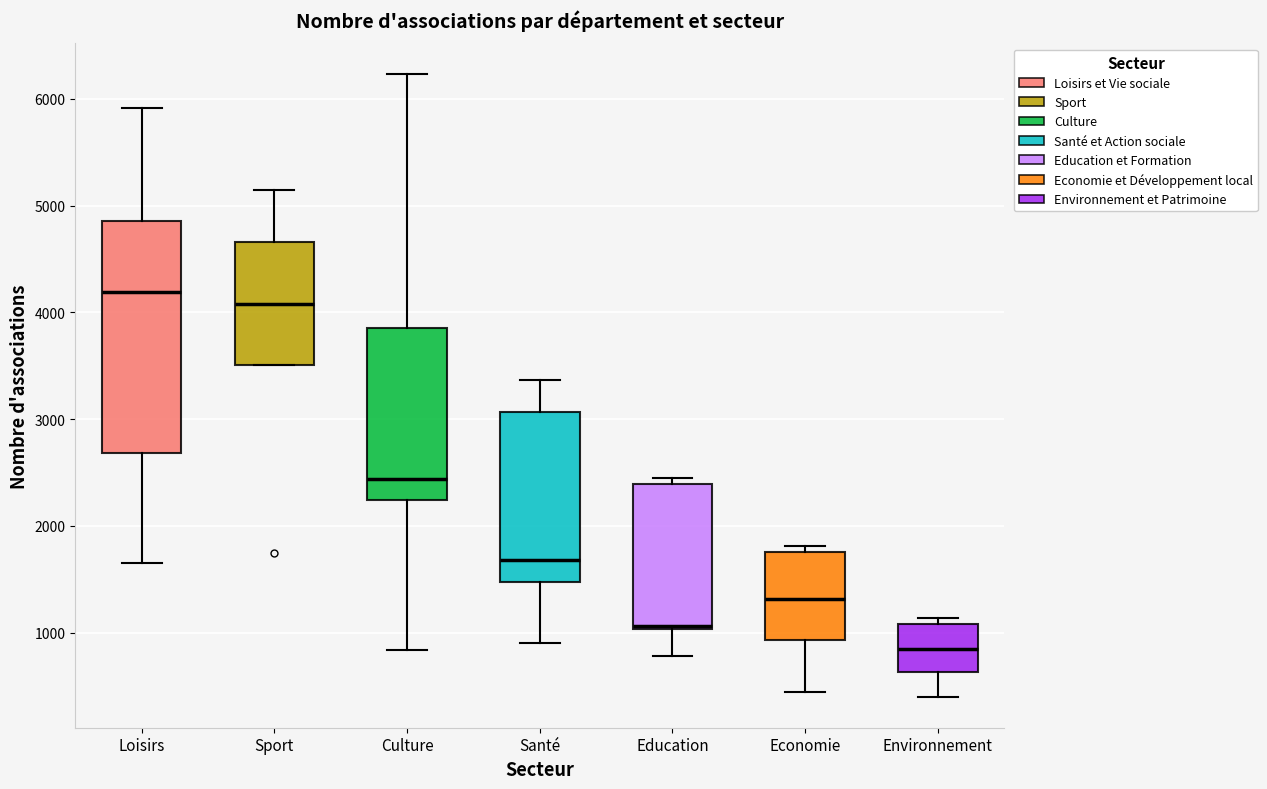

Which box is the tallest, from its lower edge to its upper edge?

Loisirs